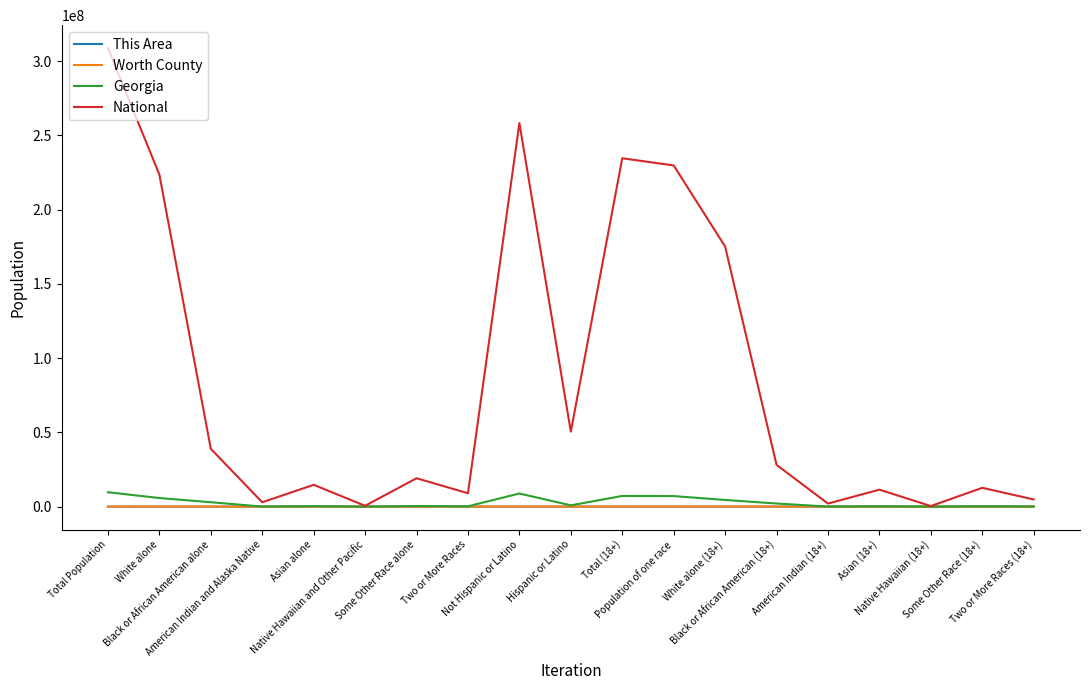

What are all the series names shown in the legend?

This Area, Worth County, Georgia, National